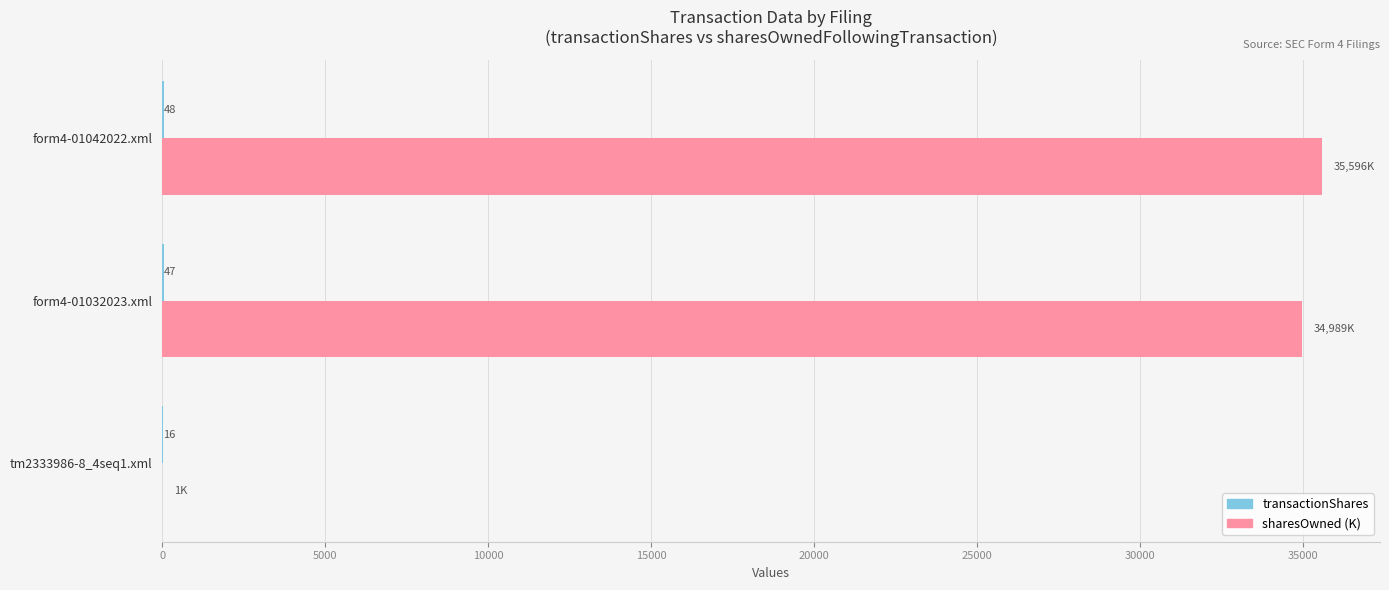

How many data points does each series have?

3